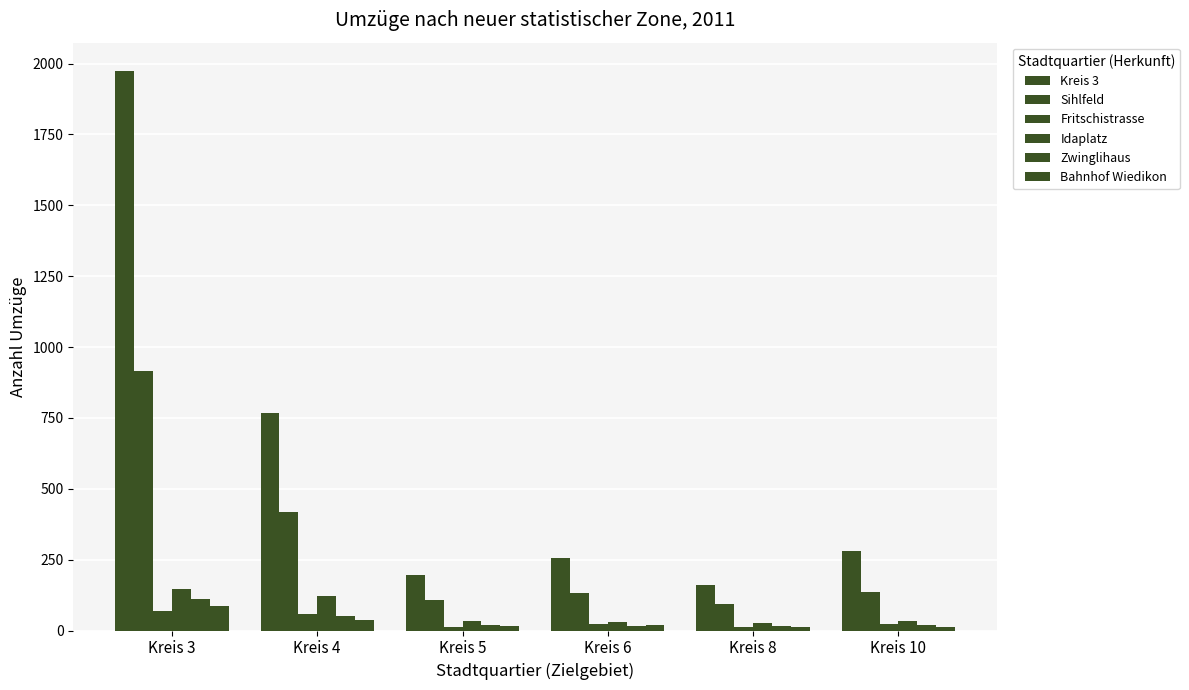

How many data points does each series have?

6